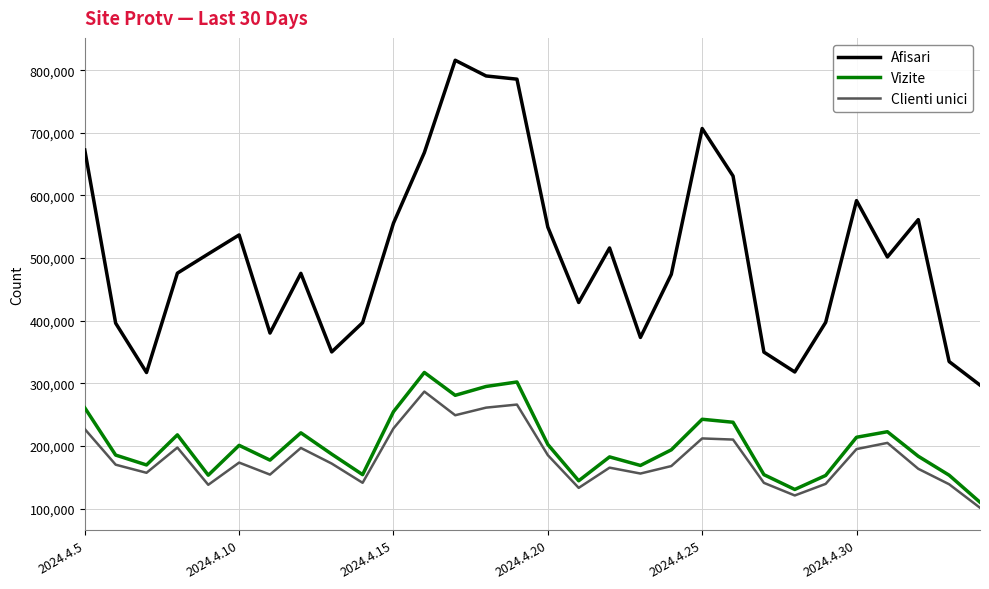

True or false: Vizite and Clienti unici intersect in this chart.

False